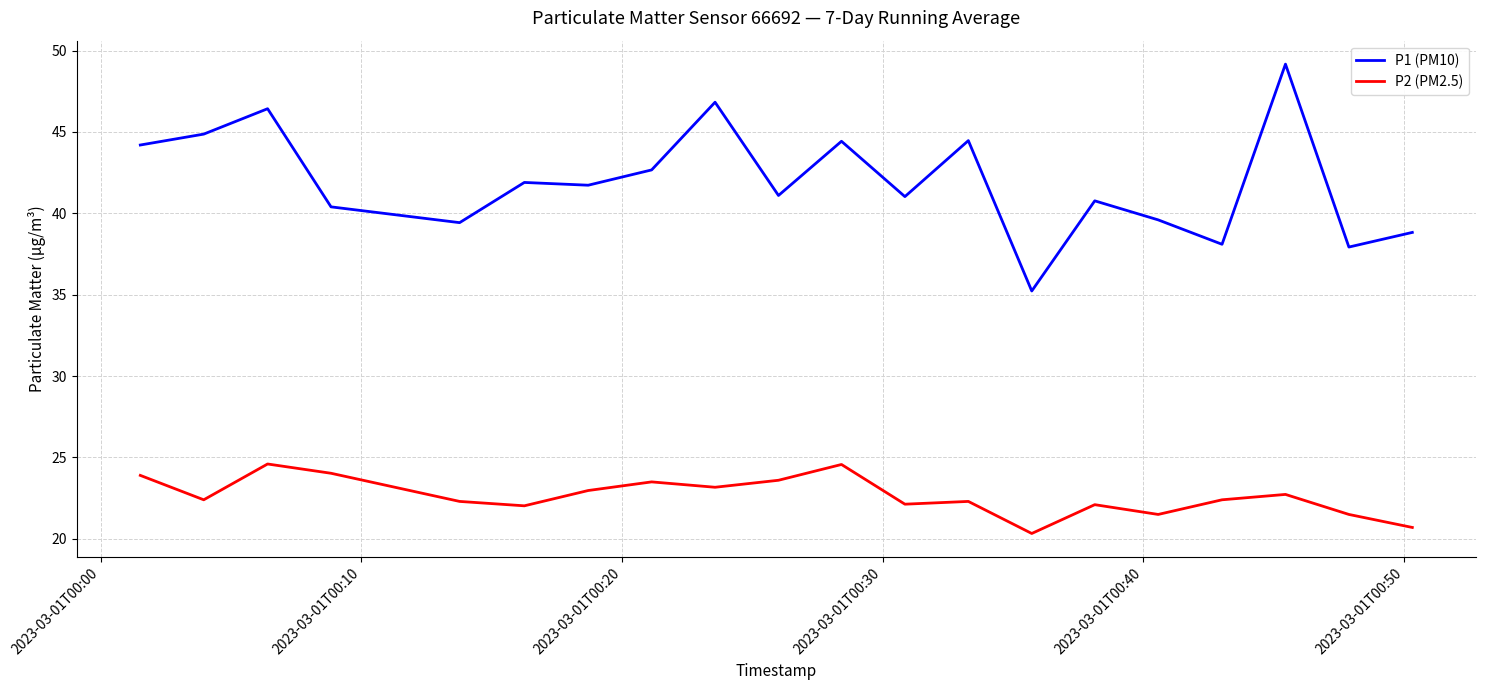

What is the difference between the maximum and minimum values in the P1 (PM10) series?

13.9